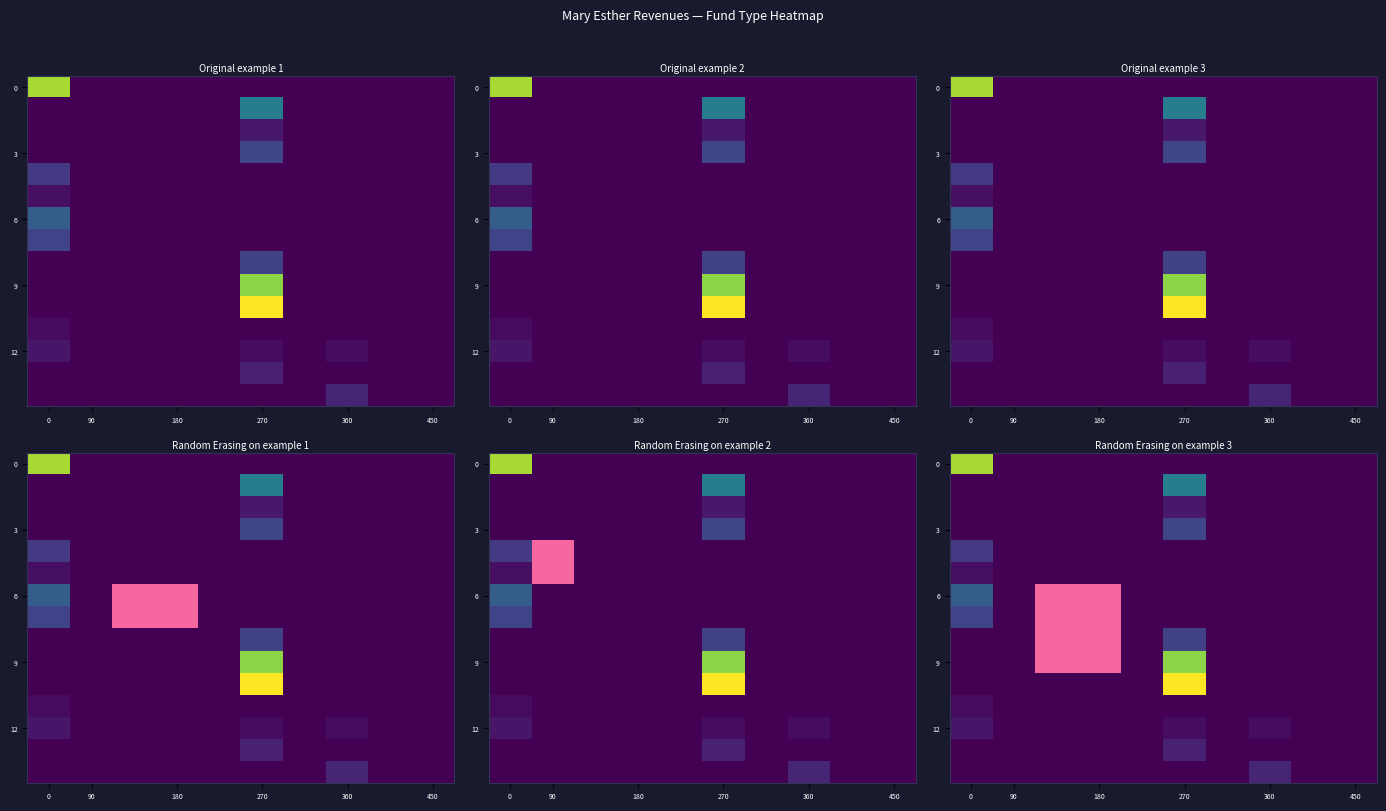

Between 450 and 180, which is larger?

180